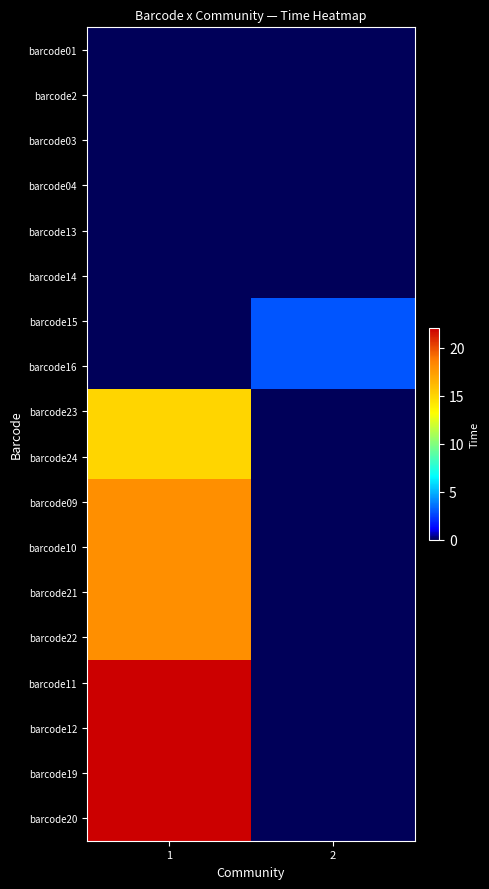

Reading left to right, extract all data points from this chart.

barcode01: 1=0	2=0
barcode2: 1=0	2=0
barcode03: 1=0	2=0
barcode04: 1=0	2=0
barcode13: 1=0	2=0
barcode14: 1=0	2=0
barcode15: 1=0	2=3
barcode16: 1=0	2=3
barcode23: 1=15	2=0
barcode24: 1=15	2=0
barcode09: 1=18	2=0
barcode10: 1=18	2=0
barcode21: 1=18	2=0
barcode22: 1=18	2=0
barcode11: 1=22	2=0
barcode12: 1=22	2=0
barcode19: 1=22	2=0
barcode20: 1=22	2=0